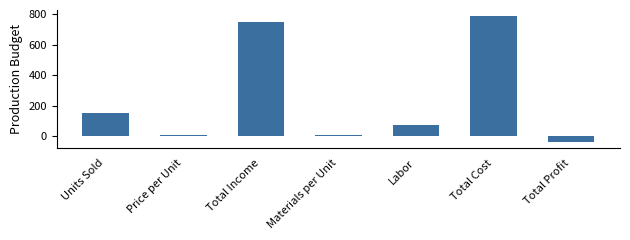

Between Materials per Unit and Total Profit, which is larger?

Materials per Unit